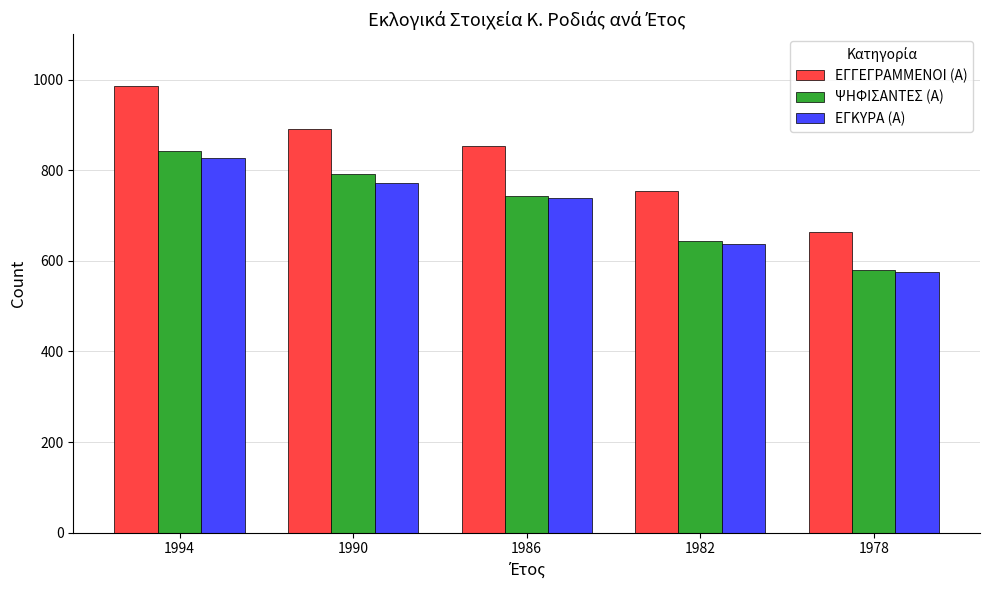

Where does the ΕΓΓΕΓΡΑΜΜΕΝΟΙ (Α) series first go above 853?

1994